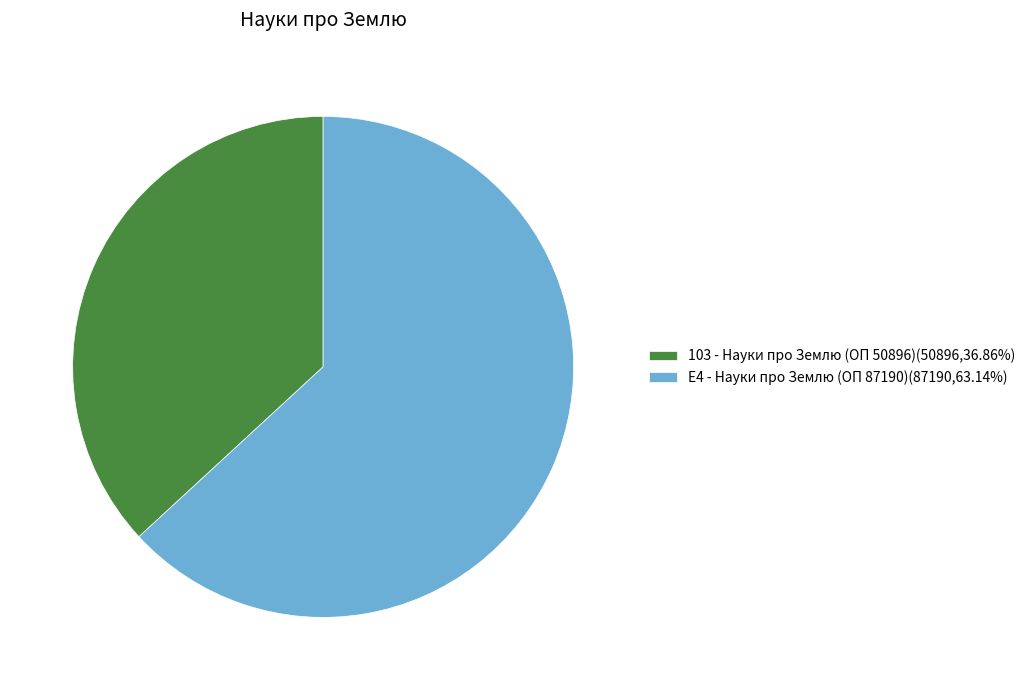

Approximately how many times larger is the value at E4 - Науки про Землю (ОП 87190)(87190,63.14%) compared to 103 - Науки про Землю (ОП 50896)(50896,36.86%)?

1.7